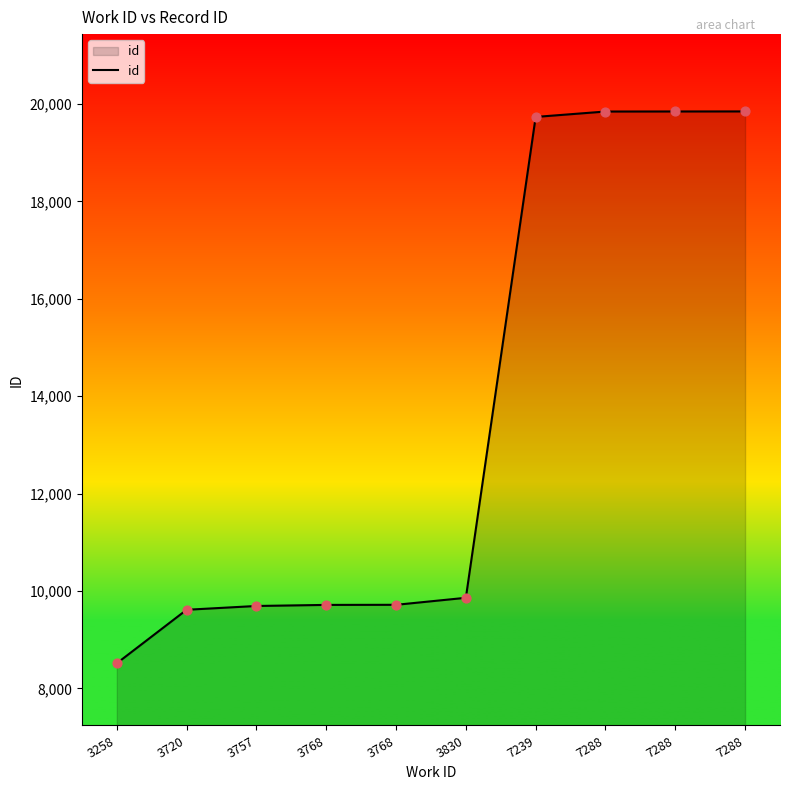

Between 3768 and 3768, which is larger?

3768